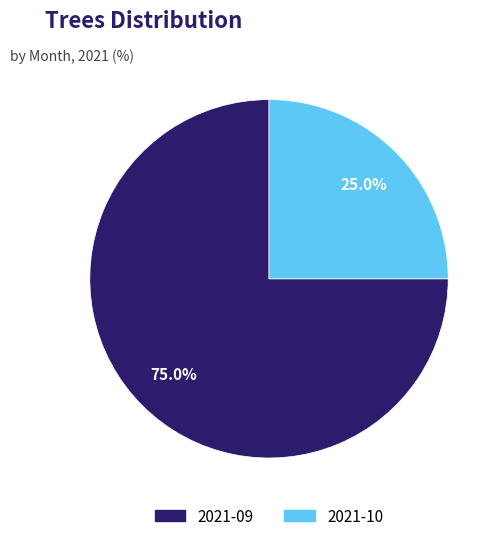

The 2021-10 slice represents 25% of the pie. True or false?

True